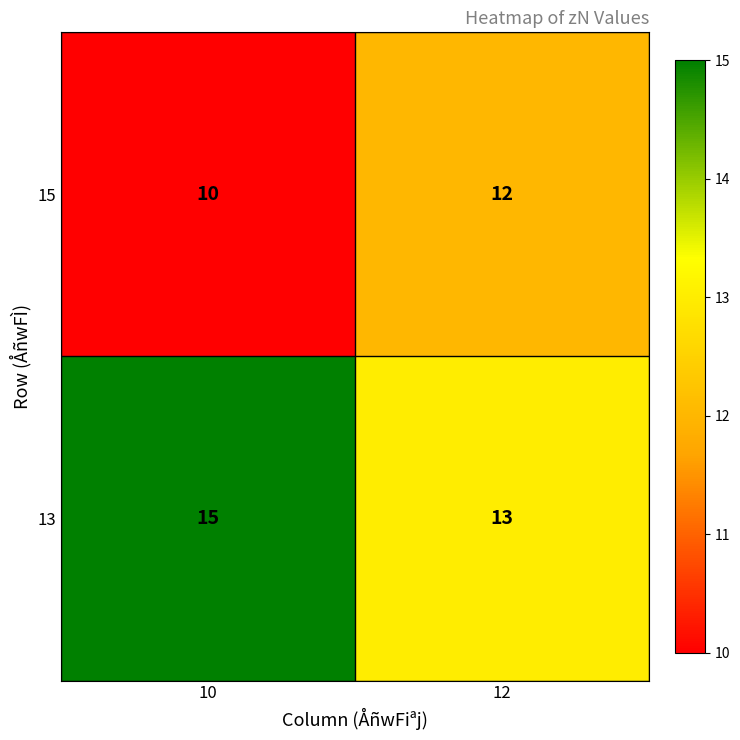

What is the average value of the 15 series?

11